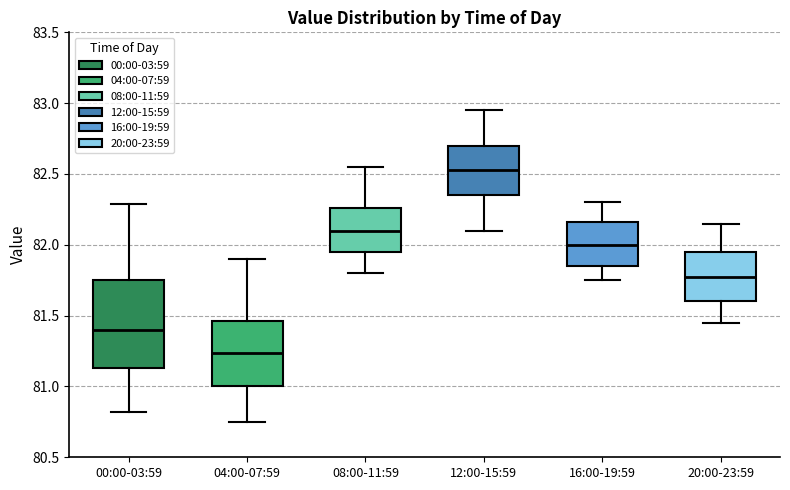

Where is the upper edge of the box for 16:00-19:59 on the y-axis? The values are not printed on the chart, so give them approximately, as read against the axis.

82.15